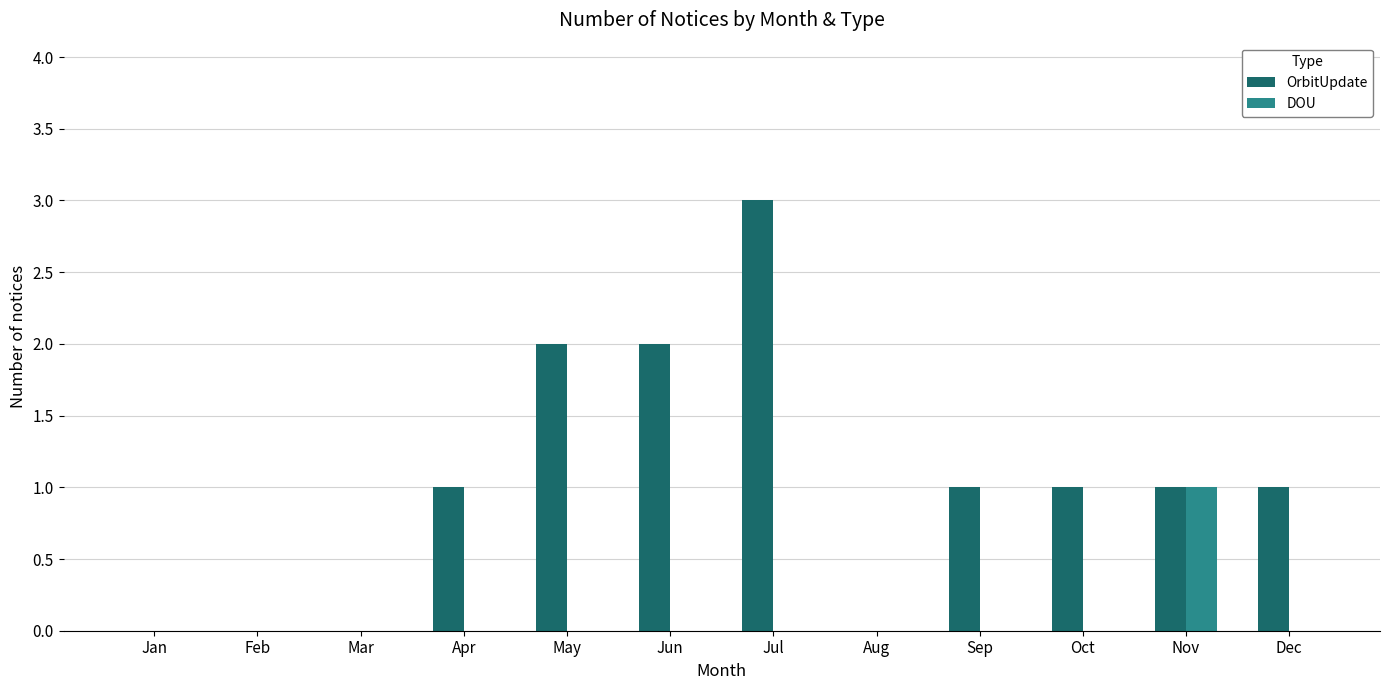

Which series has the widest spread of values?

OrbitUpdate